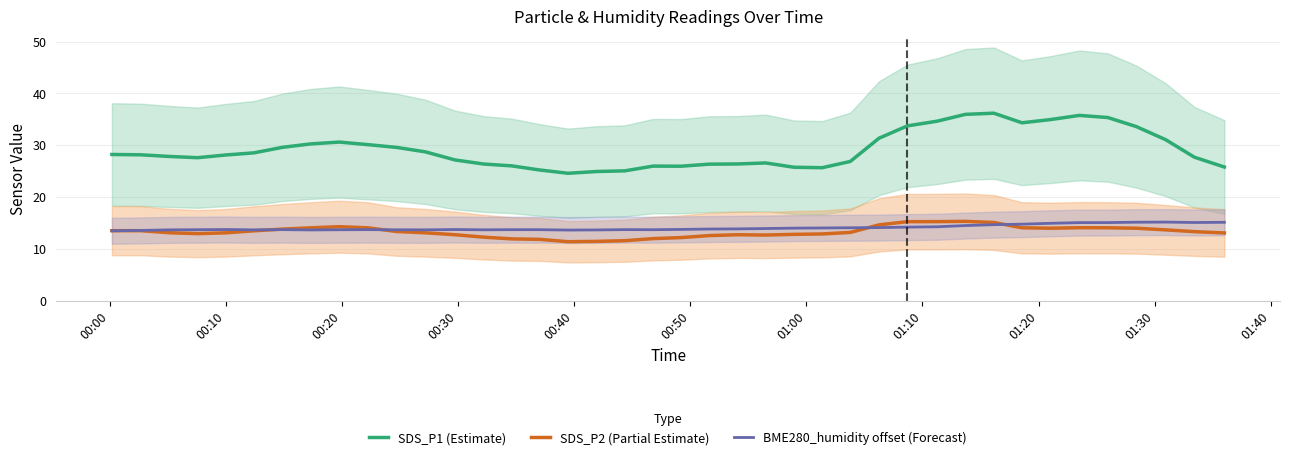

True or false: SDS_P1 (Estimate) and BME280_humidity offset (Forecast) cross at least once.

False